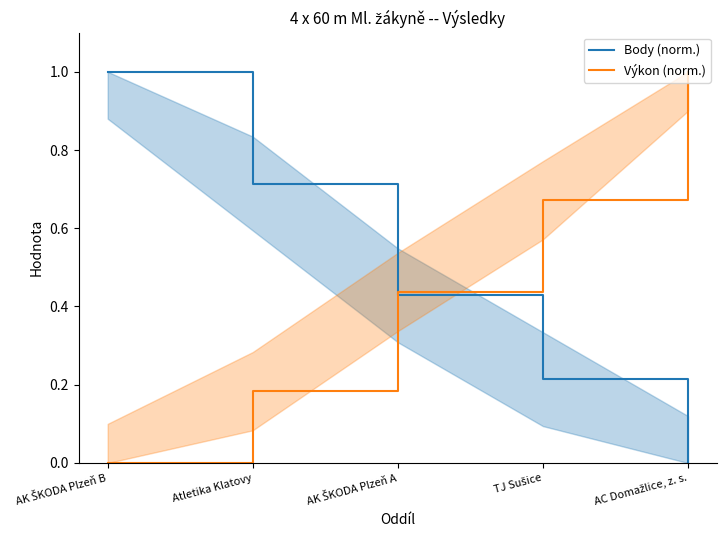

What is the label of the 3rd point from the left?

AK ŠKODA Plzeň A